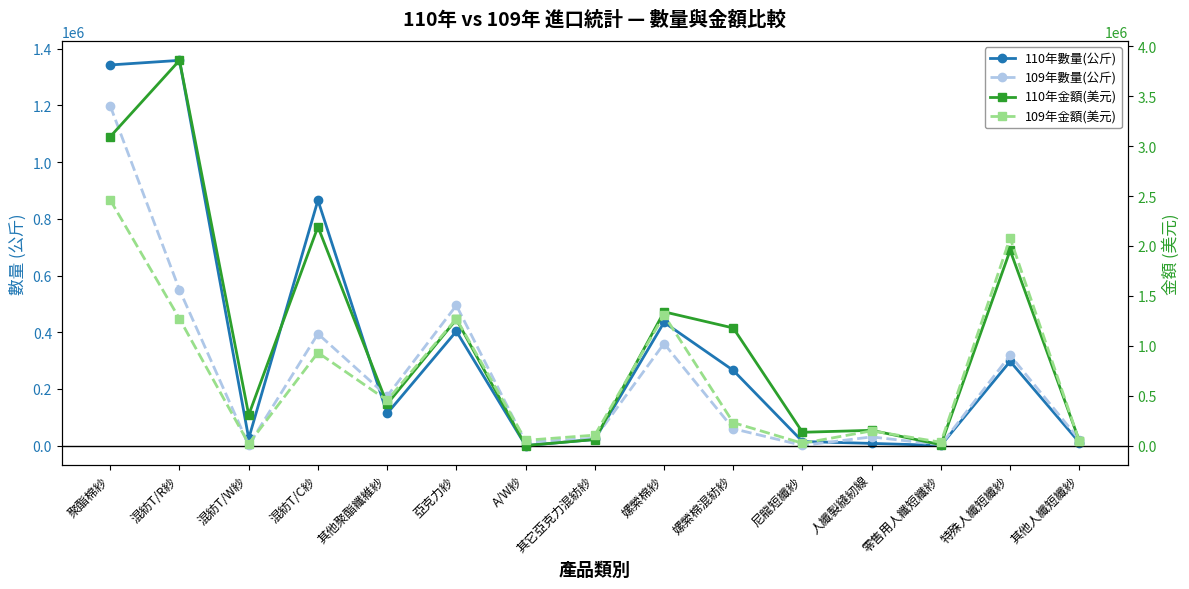

True or false: 110年數量(公斤) and 110年金額(美元) cross at least once.

False